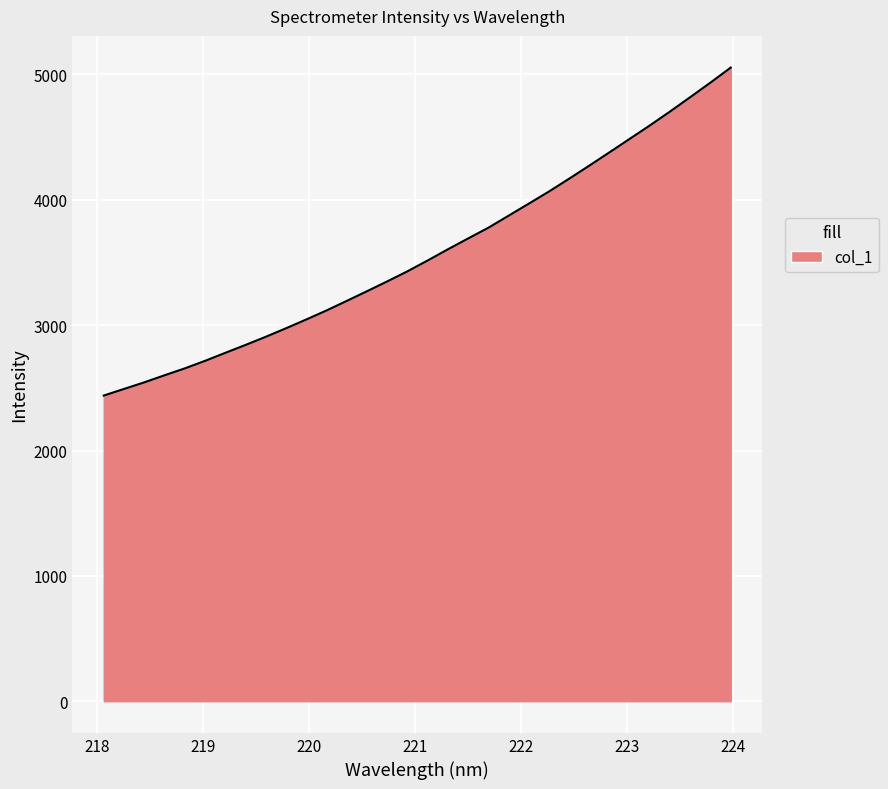

What is the maximum value shown in the chart?

5055.3